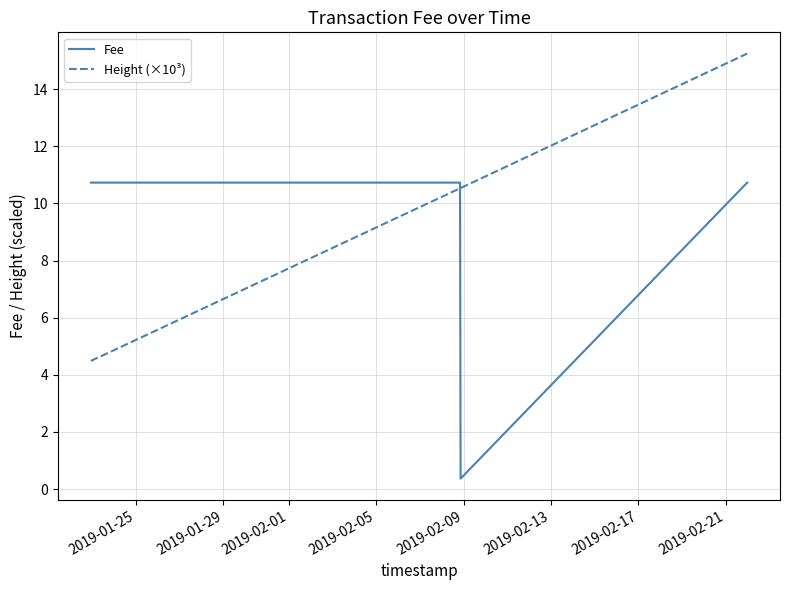

What is the value of the Height (×10³) point at the 6th from the left?

10.5